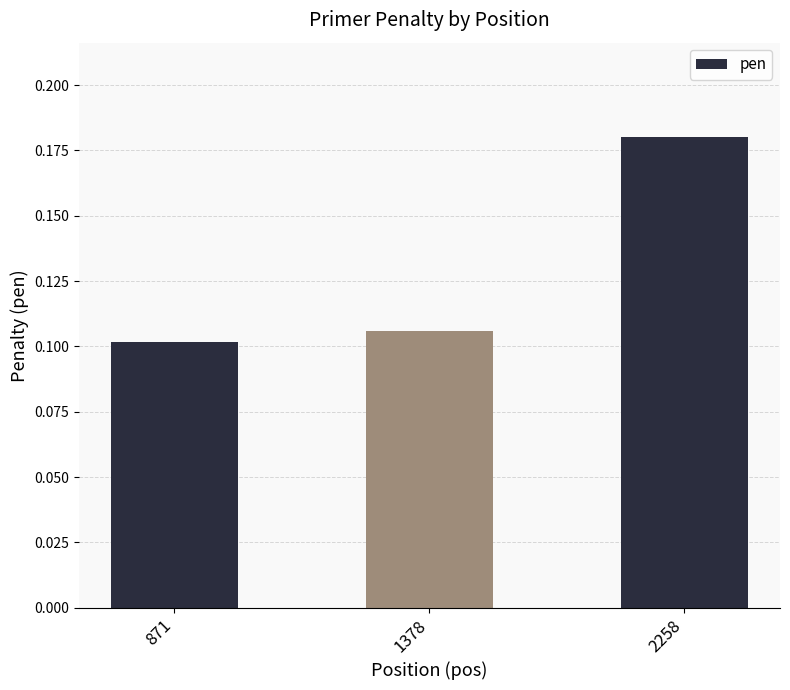

Between 1378 and 2258, which is larger?

2258